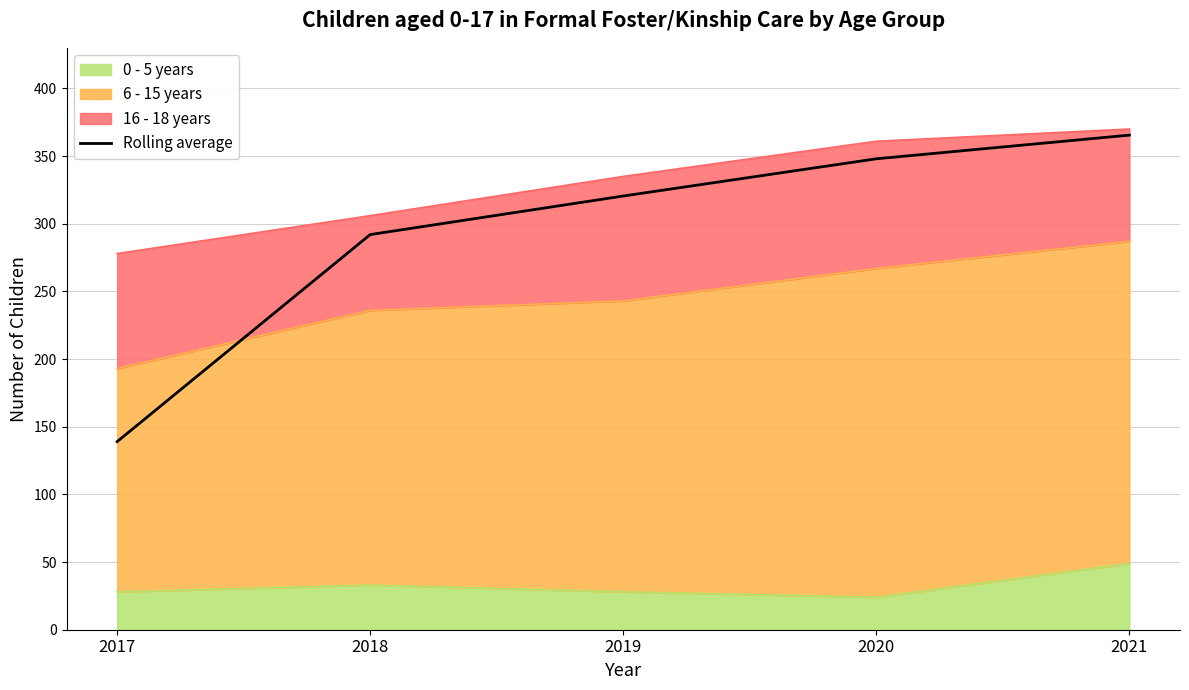

The chart shows a value of 444.7 at 2019. True or false?

False